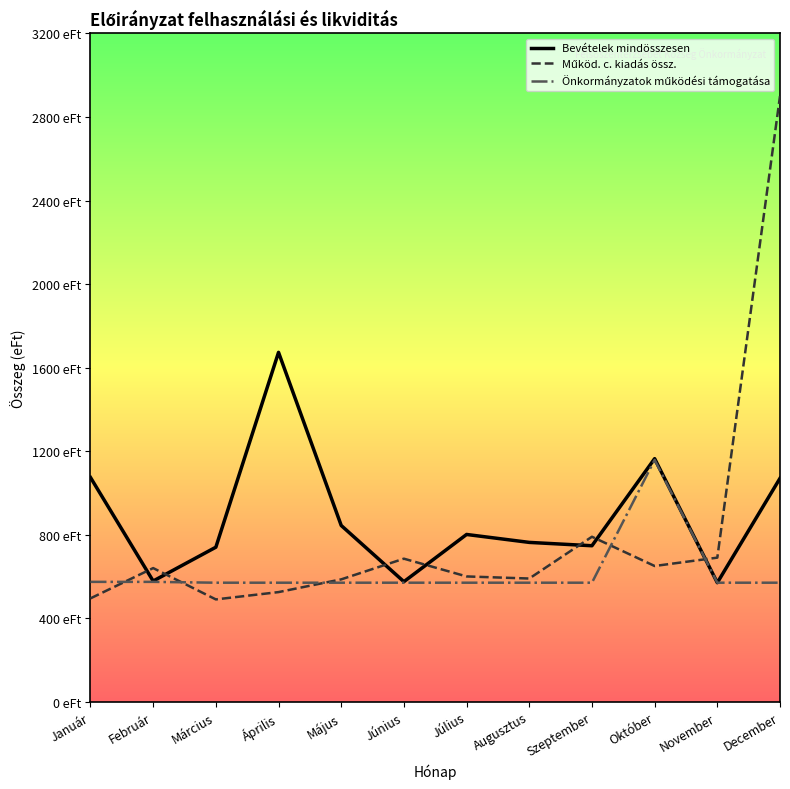

Reading right to left, list all the values displayed in this chart.

Bevételek mindösszesen: 1070	570	1164	747	763	801	575	844	1673	740	578	1074
Működ. c. kiadás össz.: 2900	690	650	790	590	600	685	586	525	490	640	495
Önkormányzatok működési támogatása: 570	570	1158	570	570	570	570	570	570	570	574	574